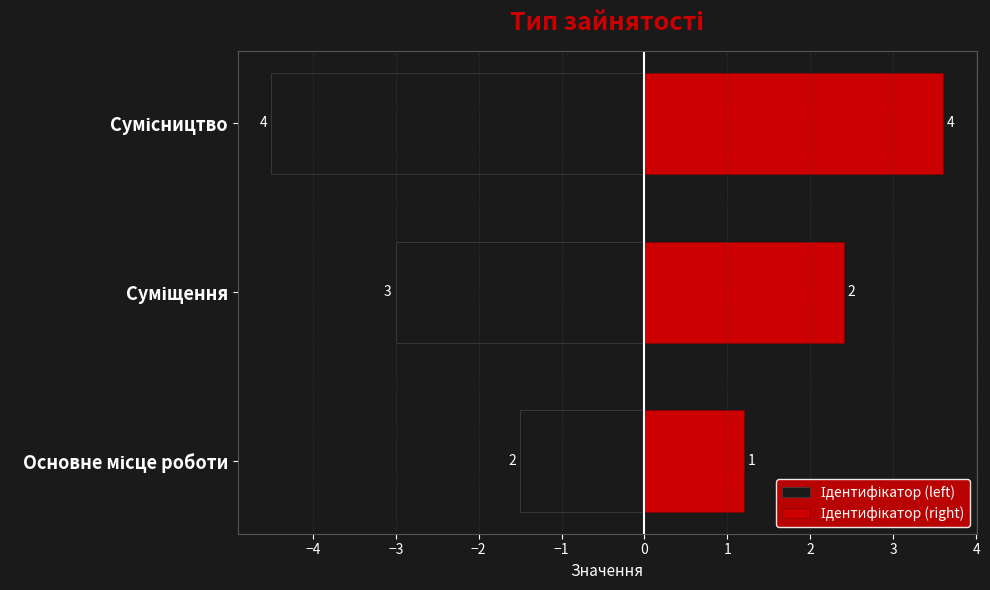

Rank the series at Сумісництво from highest to lowest value.

Ідентифікатор (right), Ідентифікатор (left)